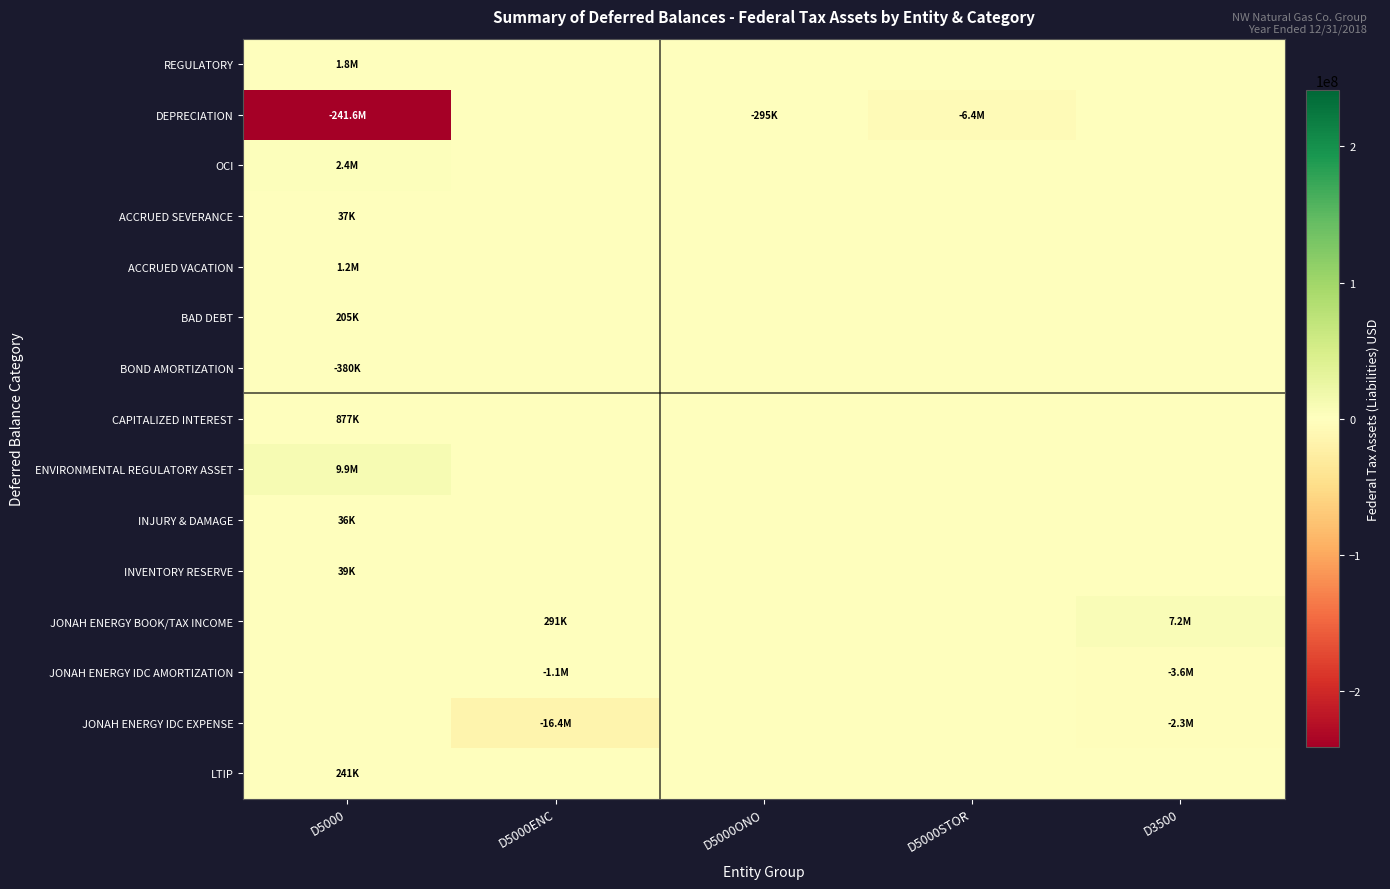

At which category does the chart reach its minimum across all series?

D5000